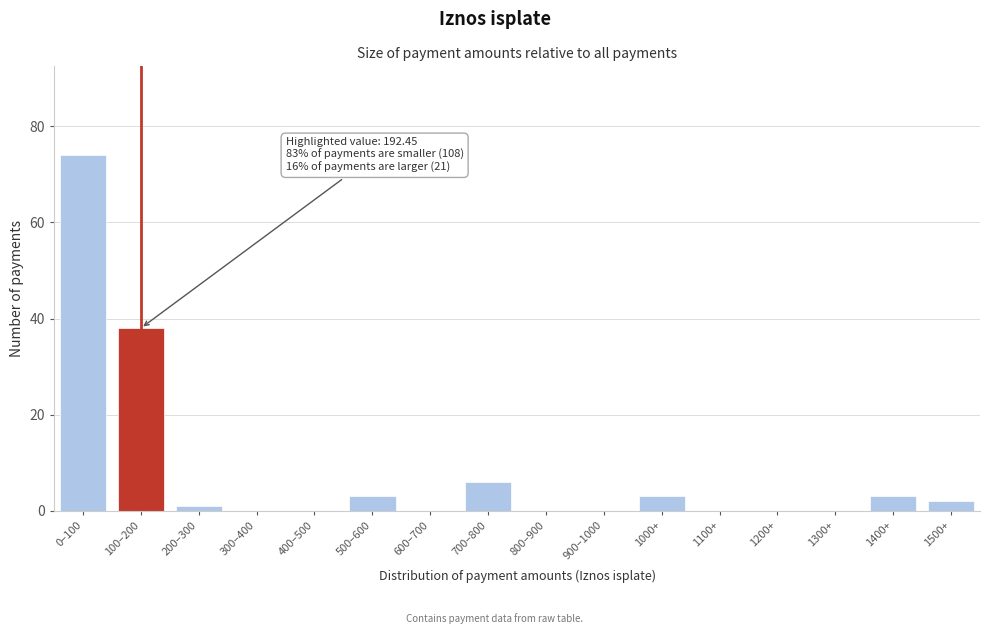

Reading left to right, extract all data points from this chart.

0–100=74	100–200=38	200–300=1	300–400=0	400–500=0	500–600=3	600–700=0	700–800=6	800–900=0	900–1000=0	1000+=3	1100+=0	1200+=0	1300+=0	1400+=3	1500+=2